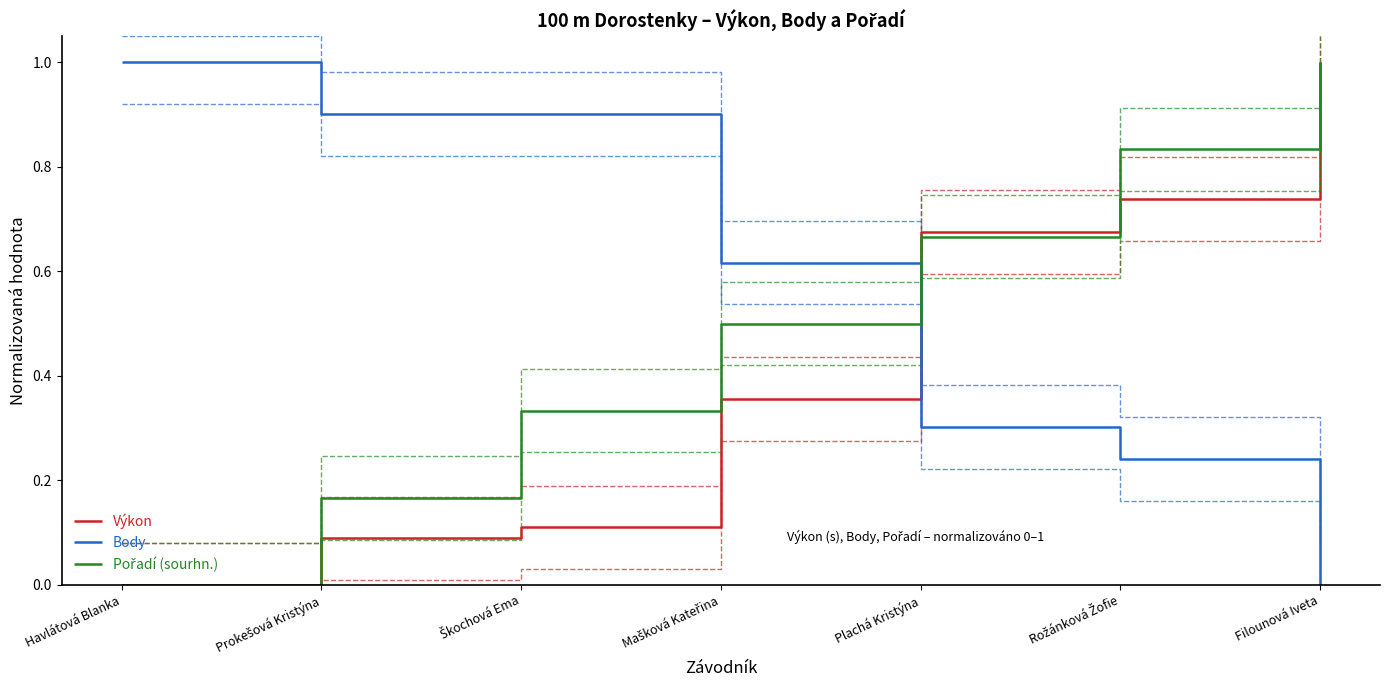

What position from the right is Škochová Ema?

5